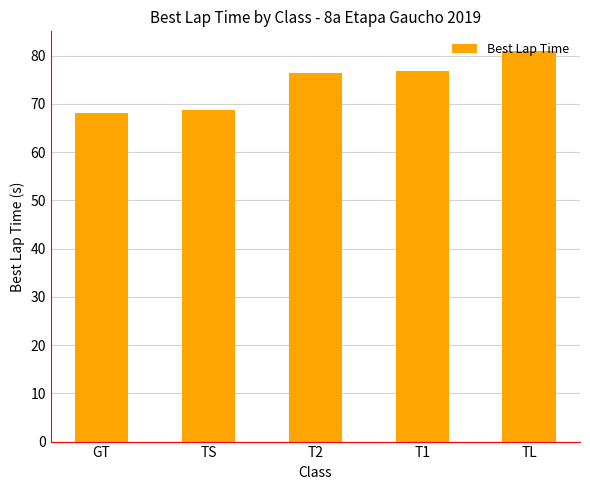

Reading right to left, what are all the values shown in this chart?

TL=81.0	T1=76.8	T2=76.3	TS=68.7	GT=68.1